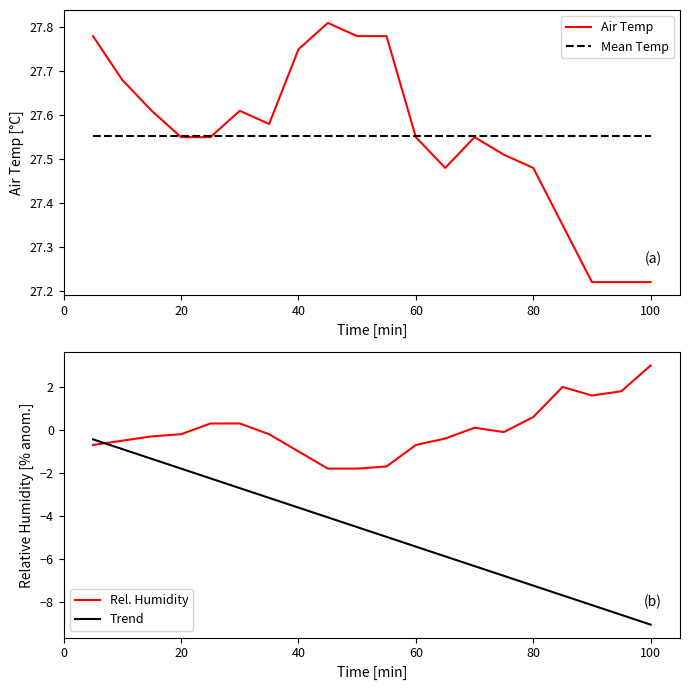

The value of Trend at 120 is -1.0. True or false?

False